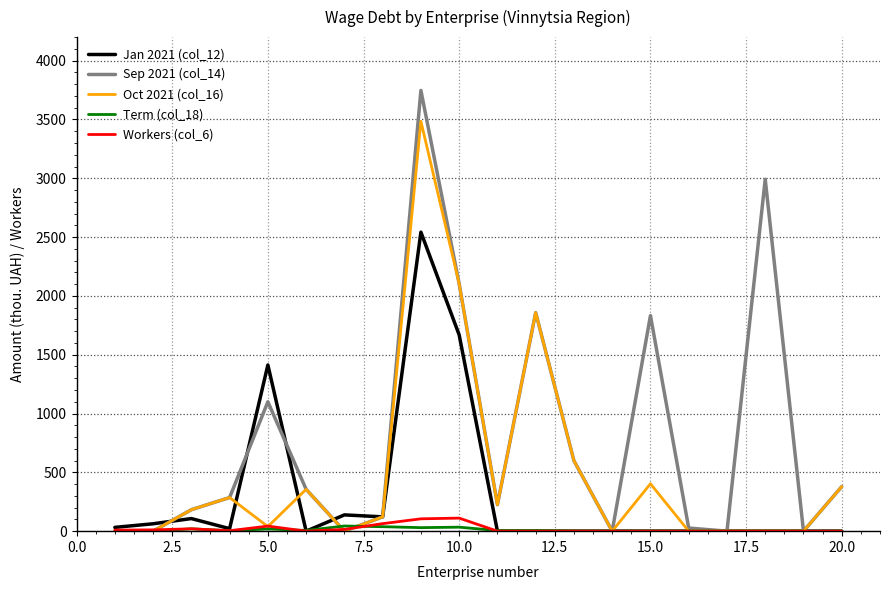

Which series has the largest total across all categories?

Sep 2021 (col_14)